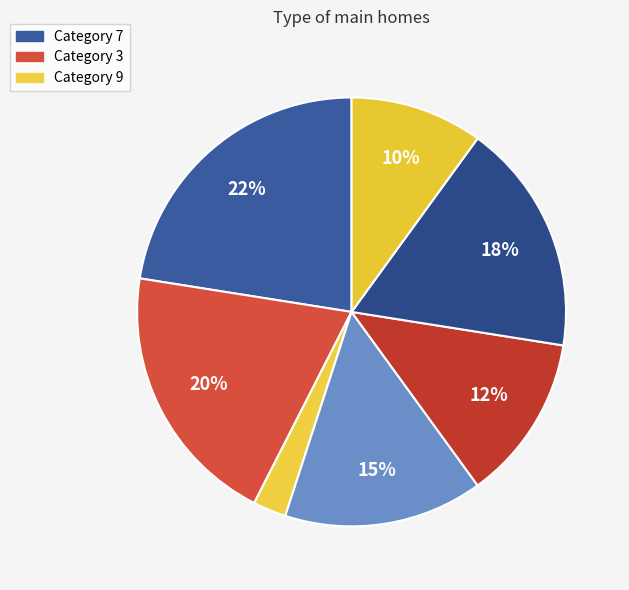

How many slices are in this pie chart?

7